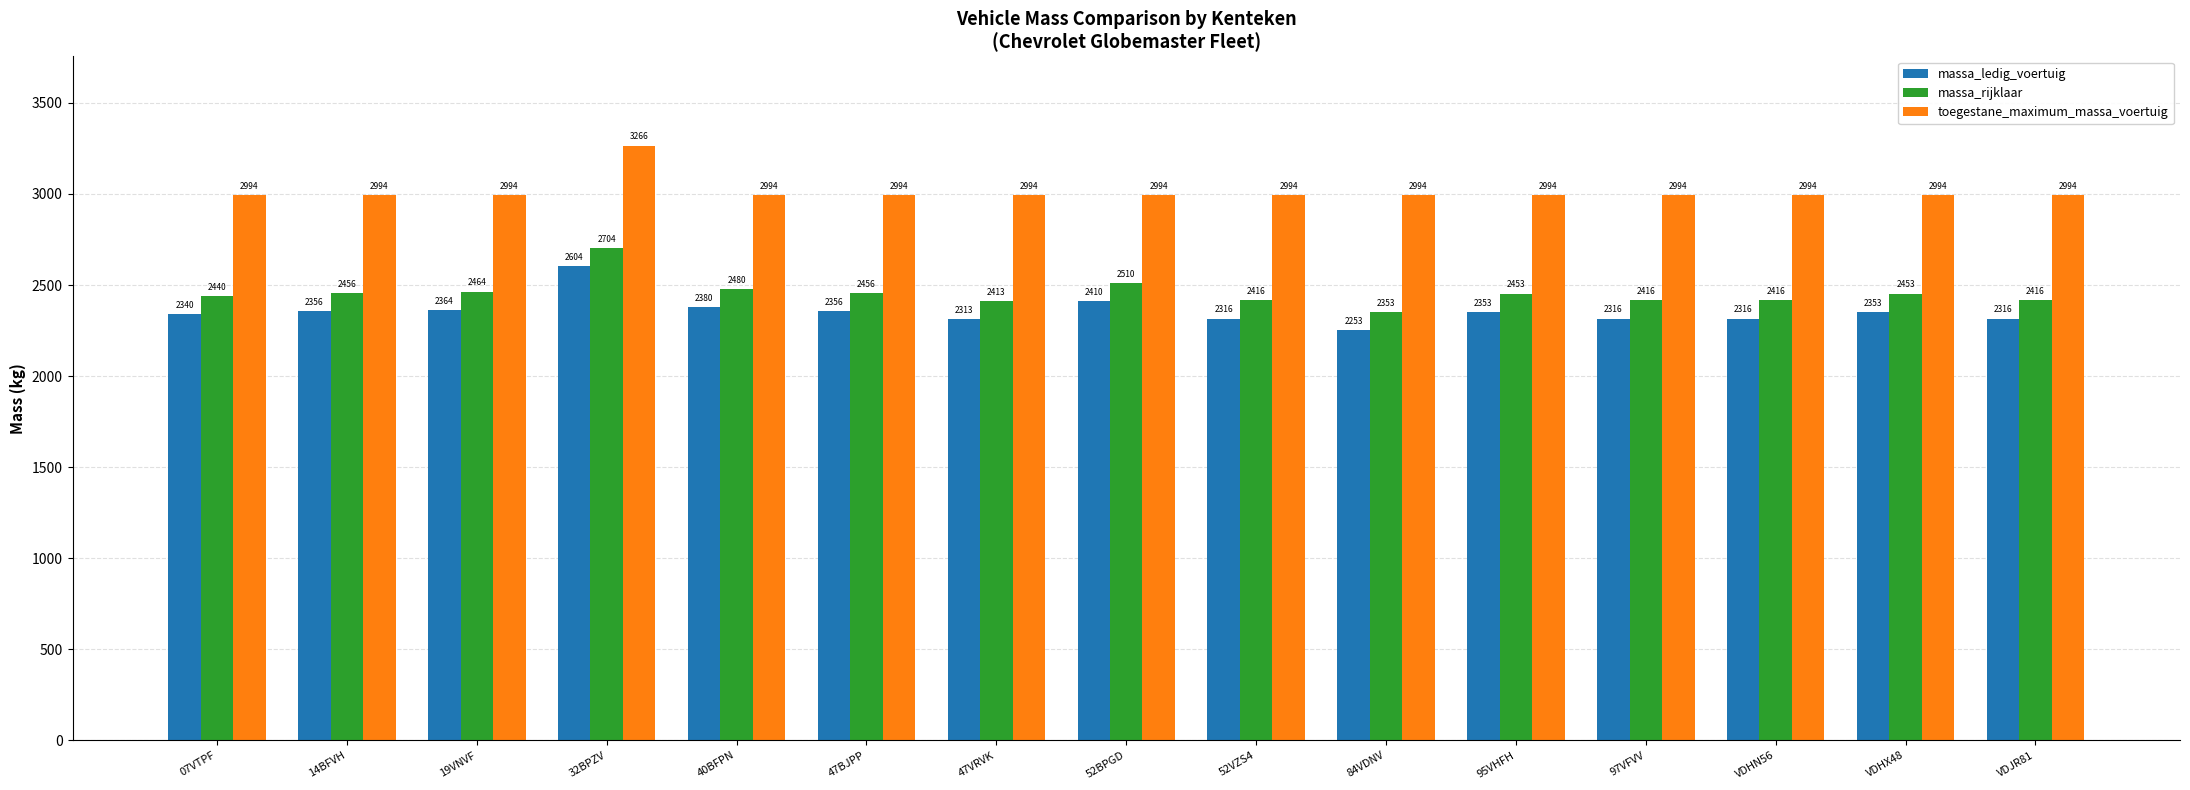

What is the difference between the massa_ledig_voertuig values at 40BFPN and 47VRVK?

67